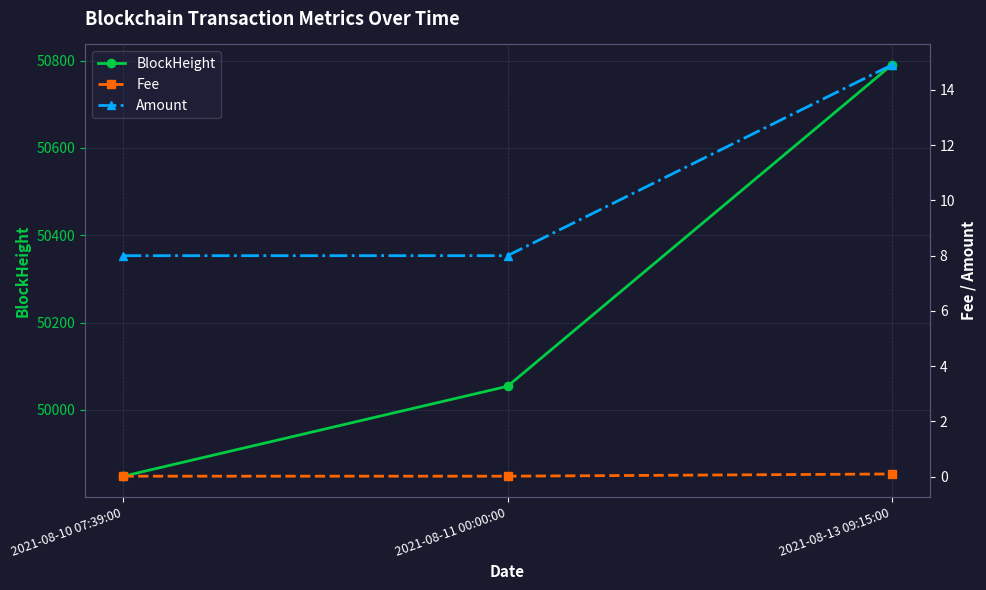

How many lines are shown in the chart?

3